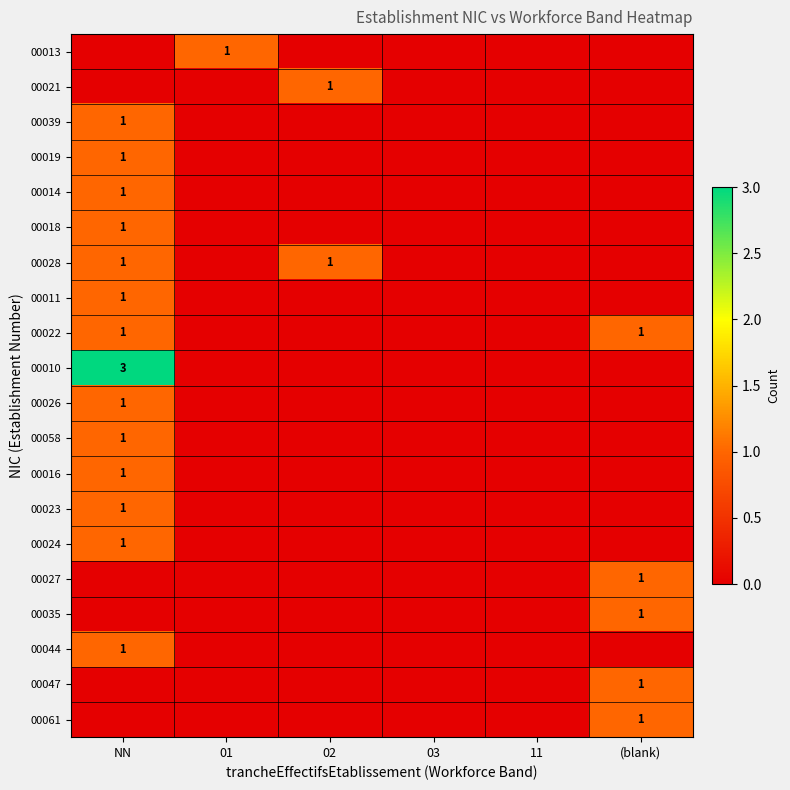

Which has a higher value, NN or (blank)?

NN